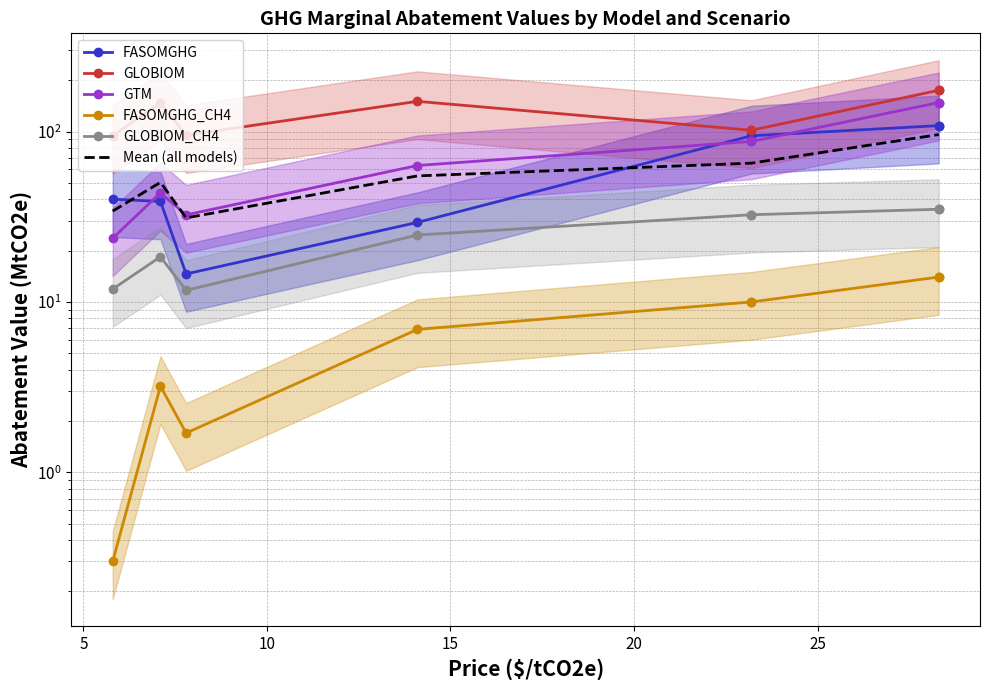

What is the smallest value displayed?

0.3